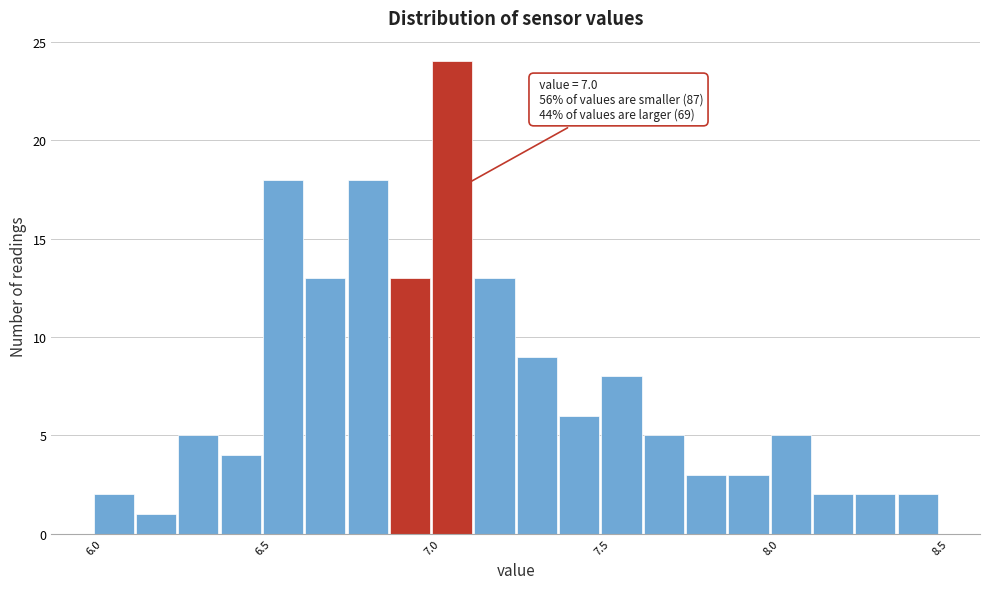

Around what value on the x-axis is the tallest bar? Give the approximate position of its centre, as read against the axis.

7.05